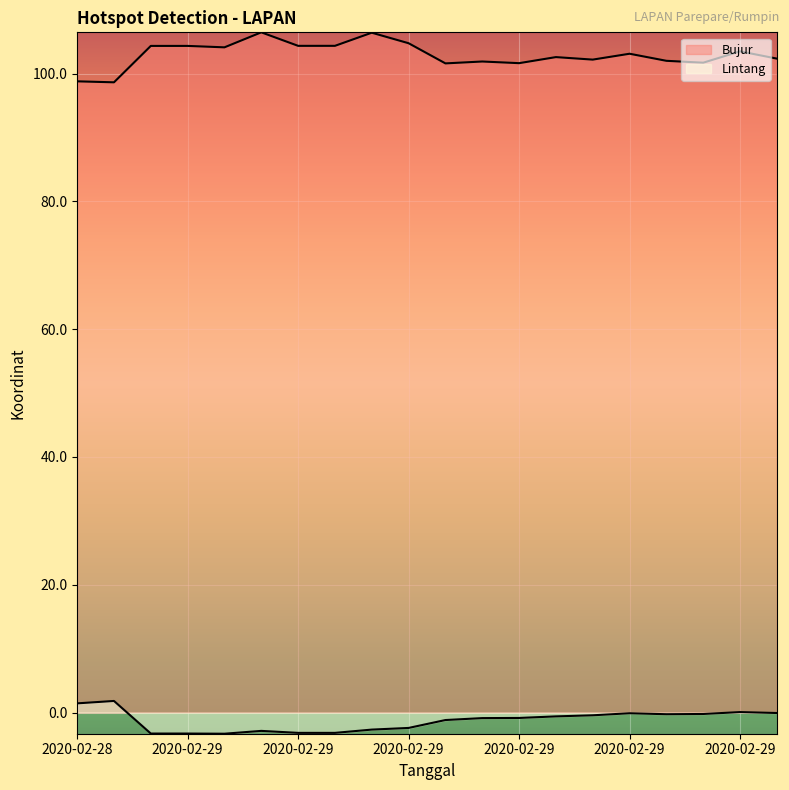

Reading left to right, extract all data points from this chart.

Lintang: 1.4	1.8	-3.3	-3.3	-3.3	-2.9	-3.2	-3.2	-2.7	-2.4	-1.2	-0.9	-0.8	-0.6	-0.4	-0.1	-0.3	-0.2	0.1	-0.1
Bujur: 98.8	98.6	104.3	104.3	104.1	106.5	104.4	104.4	106.4	104.8	101.6	101.9	101.6	102.6	102.2	103.1	102.0	101.7	103.5	102.4